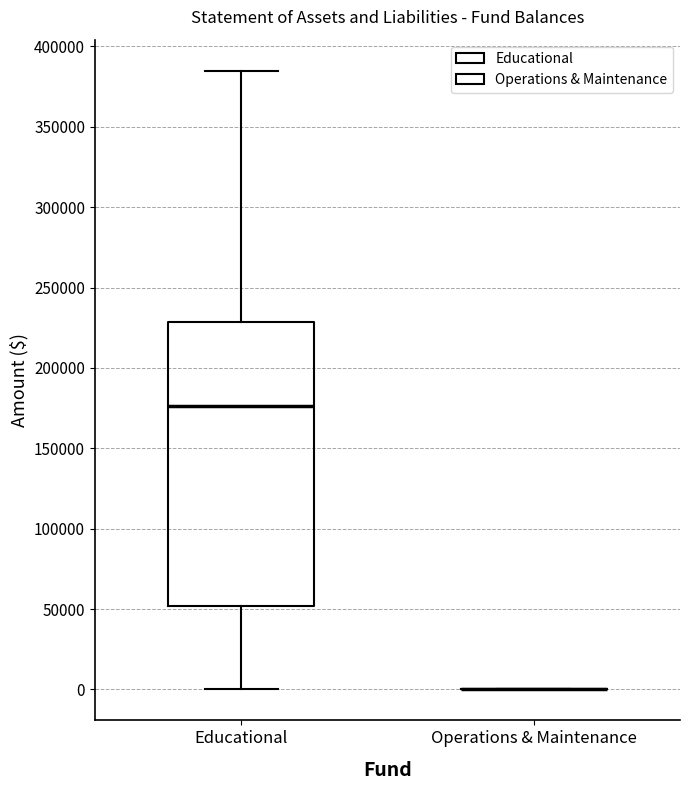

Reading left to right, read every box against the y-axis: the position of its median line, the range the box covers, and the ends of its whiskers. The values are not printed on the chart, so give them approximately, as read against the axis.

Educational: median 175000, box 50000 to 230000, whiskers 0 to 385000
Operations & Maintenance: box collapsed to a line at 0, whiskers 0 to 0